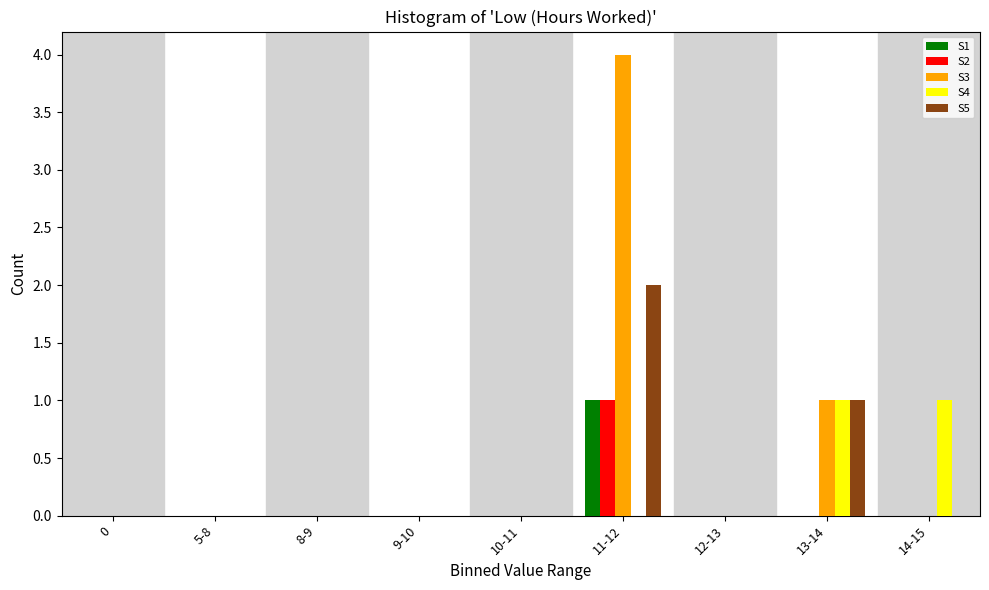

At which category is the sum across all series the highest?

11-12